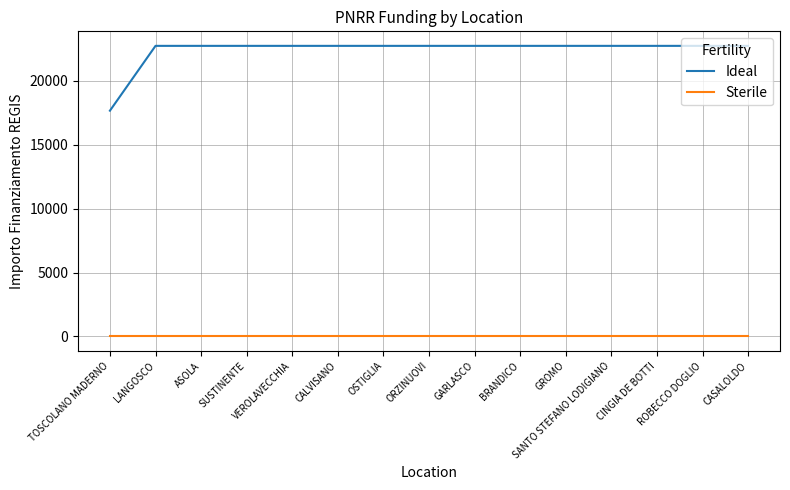

Is the value of Ideal at GARLASCO greater than the value of Sterile at GROMO?

Yes